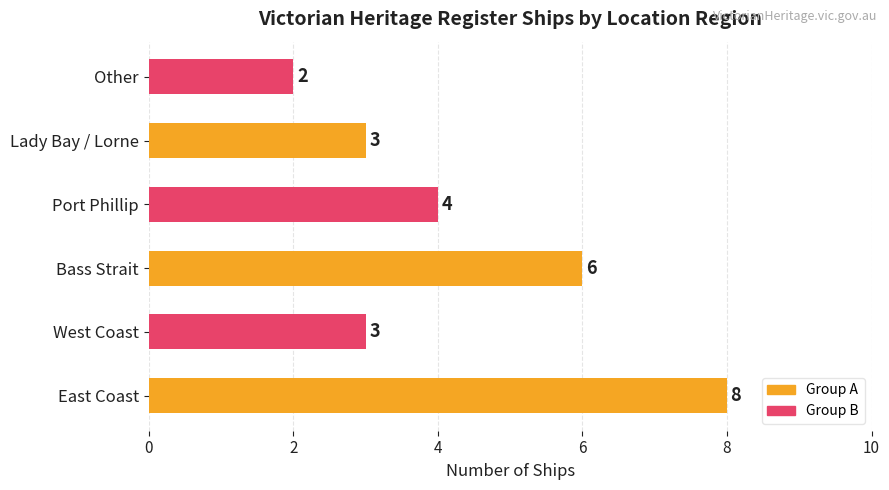

What is the change in value from East Coast to West Coast?

-5